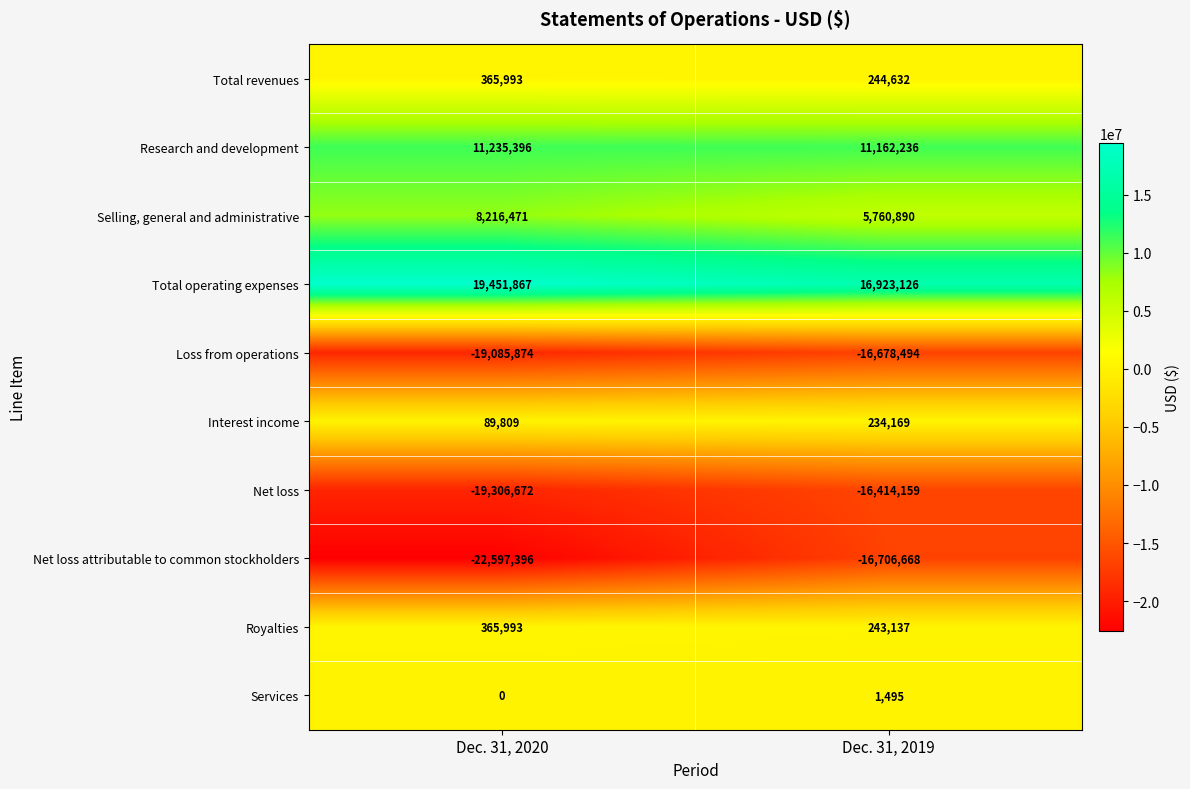

Which category has the highest value across all series?

Dec. 31, 2020